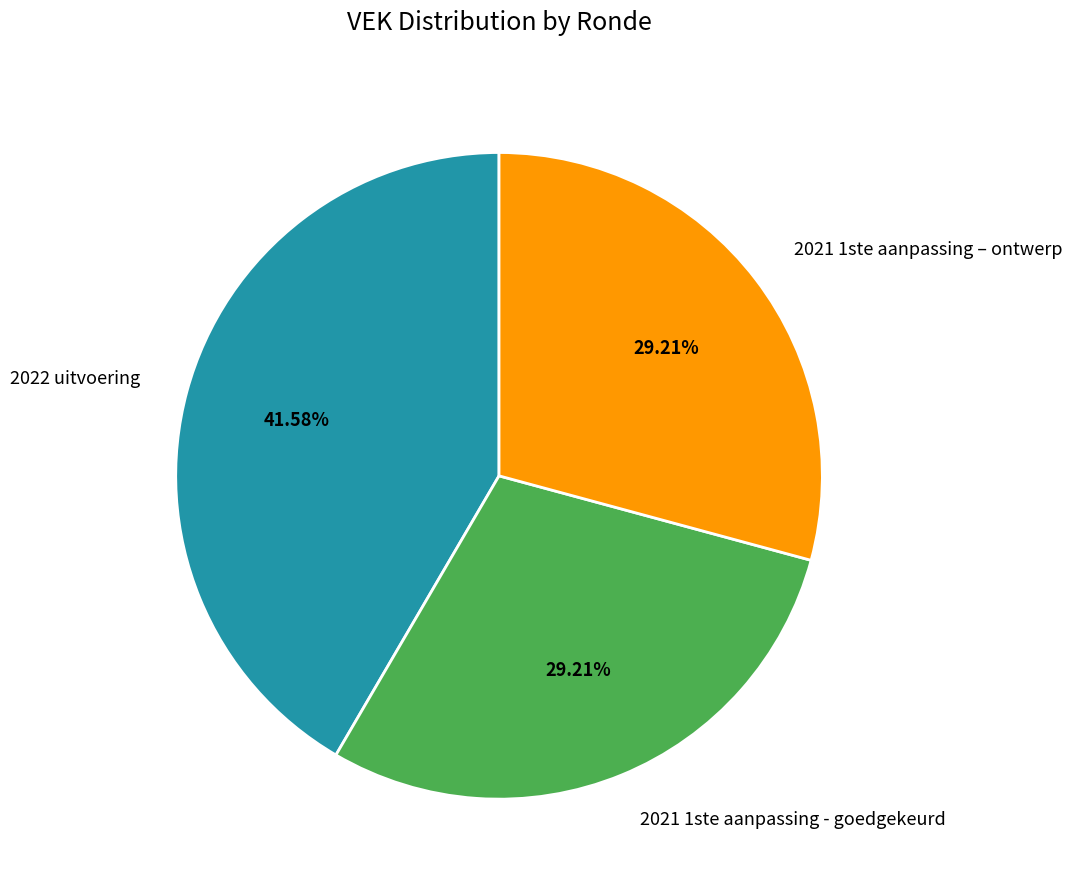

Is it true that 2022 uitvoering is 42% of the pie?

True